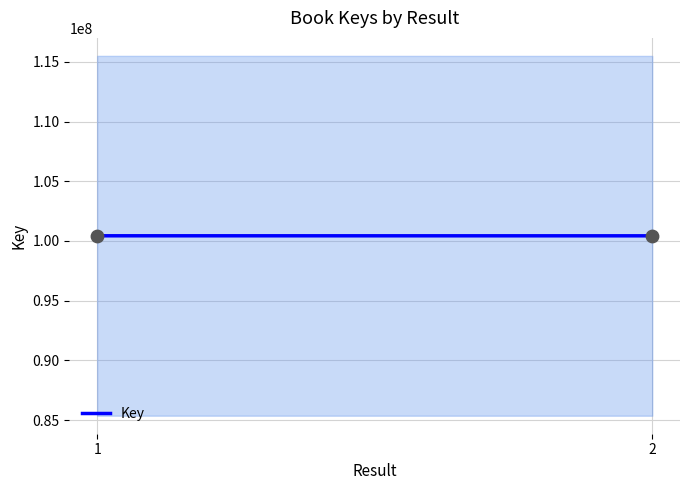

Which has a higher value, 1 or 2?

1